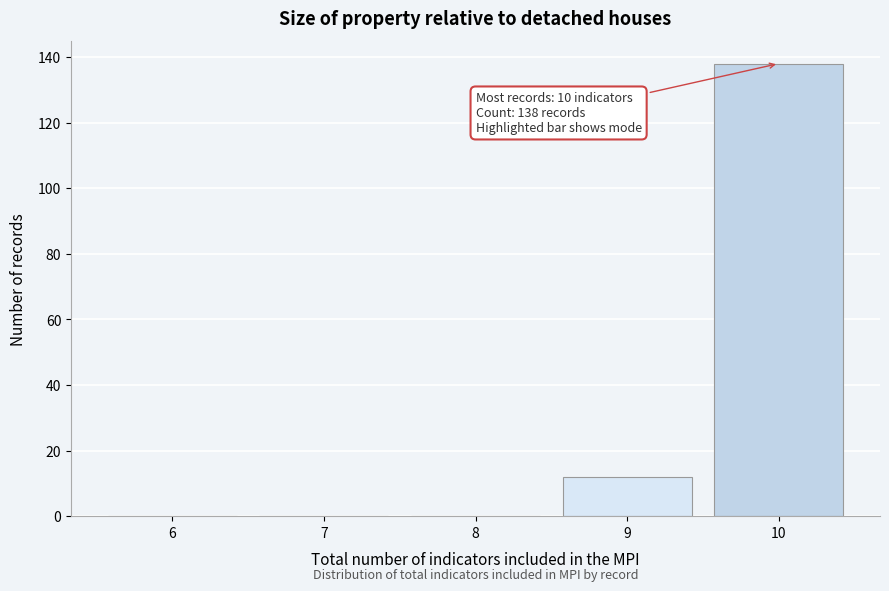

Reading left to right, transcribe all the data shown in this chart.

6=0	7=0	8=0	9=12	10=138